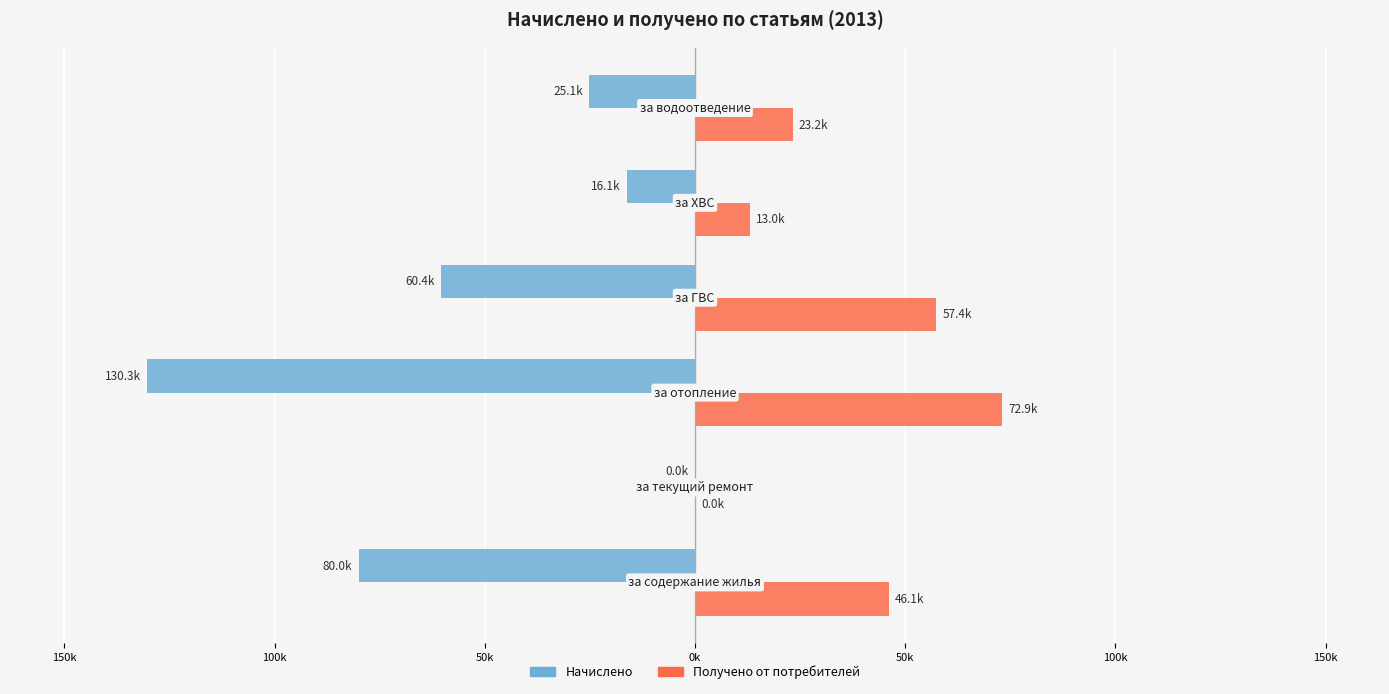

What is the minimum value shown in the chart?

-130339.0